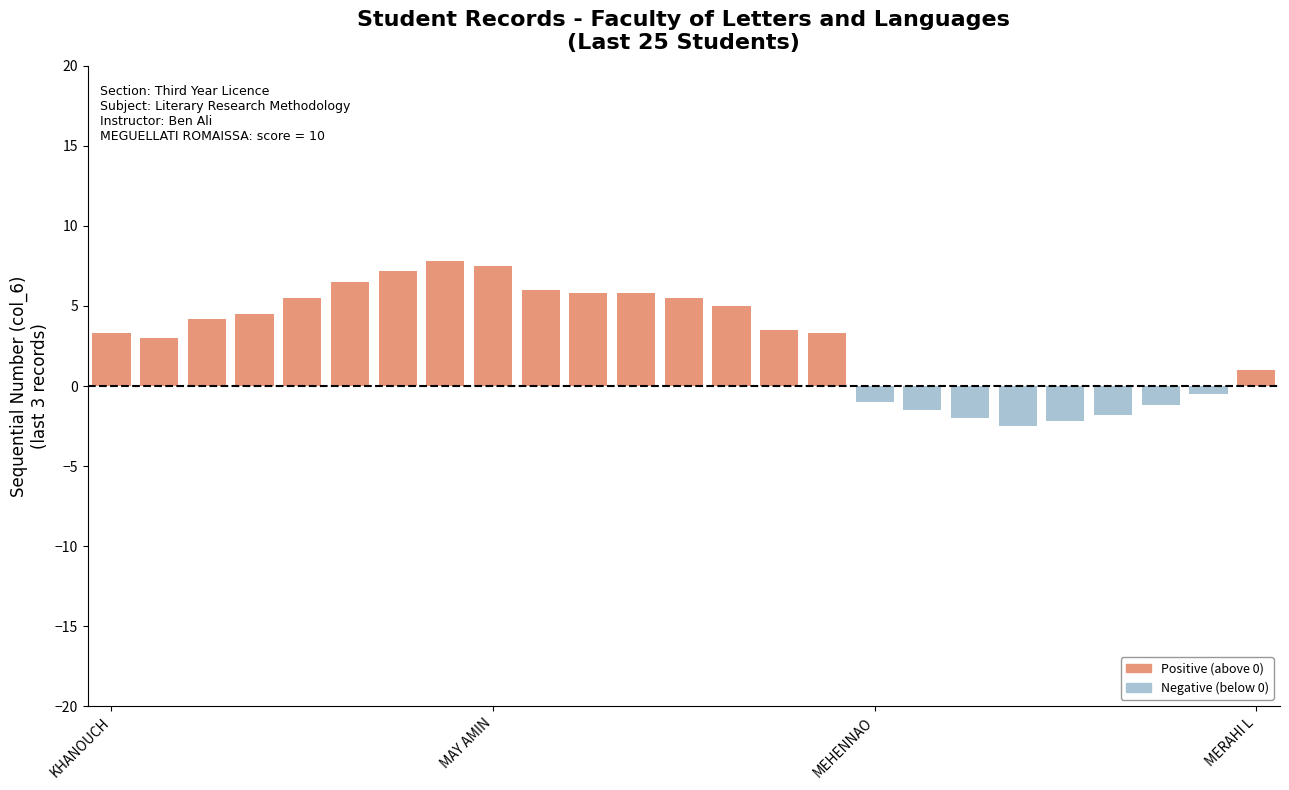

What is the value of the 19th bar from the left?

-2.0